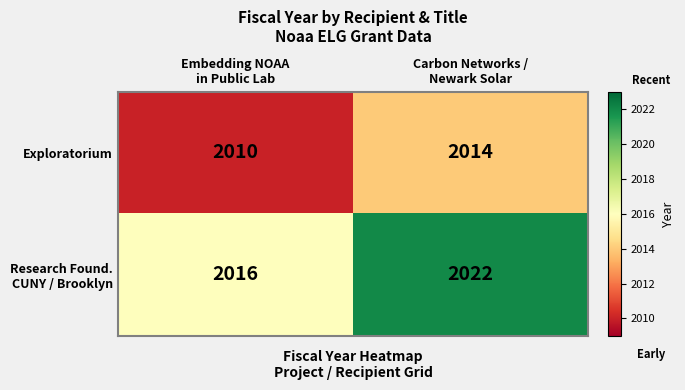

What is the average value of the Exploratorium series?

2012